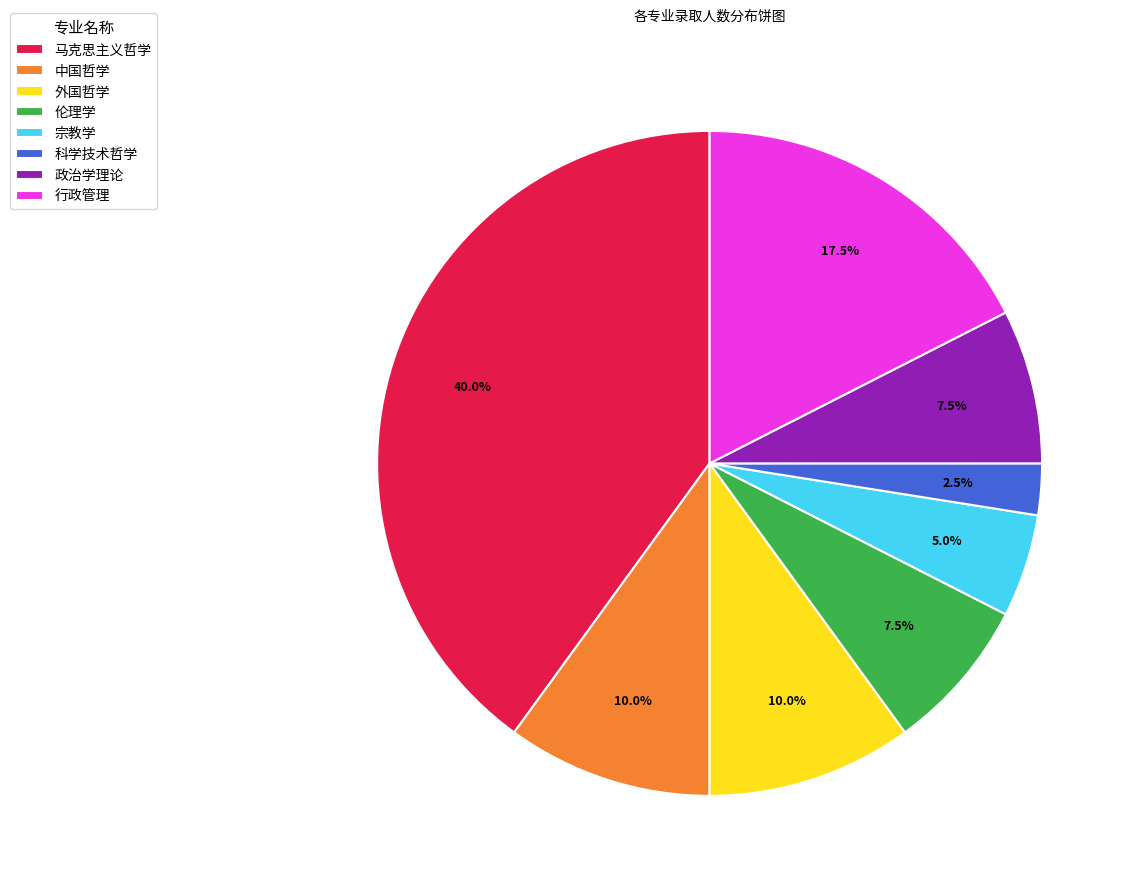

How many segments does this pie chart have?

8